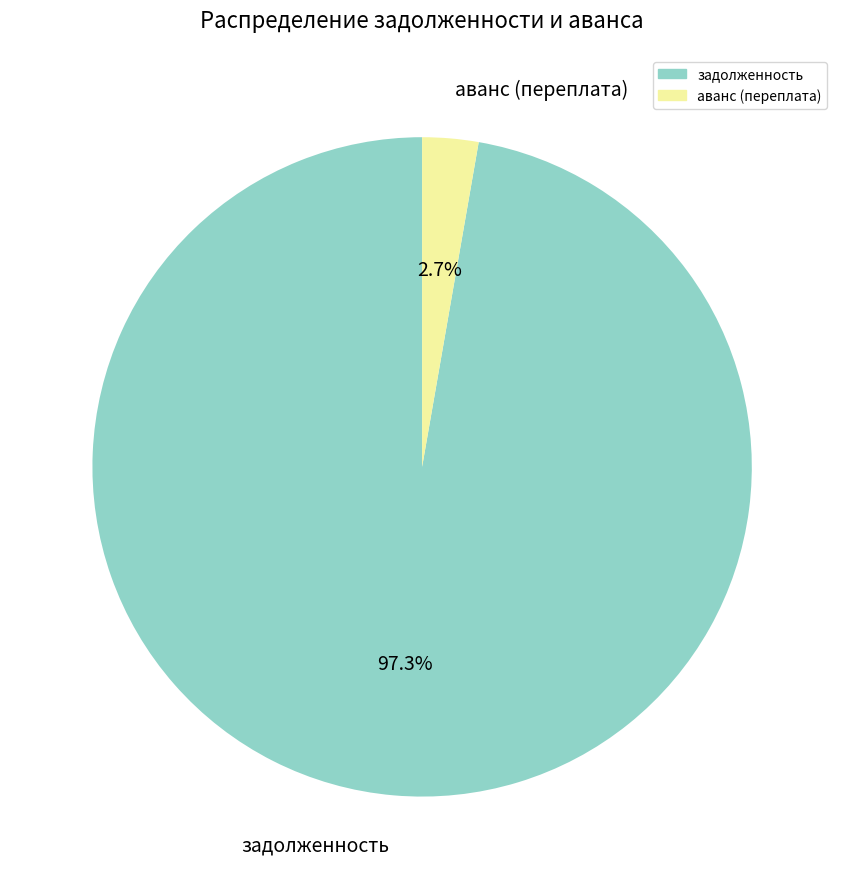

Which has a higher value, аванс (переплата) or задолженность?

задолженность